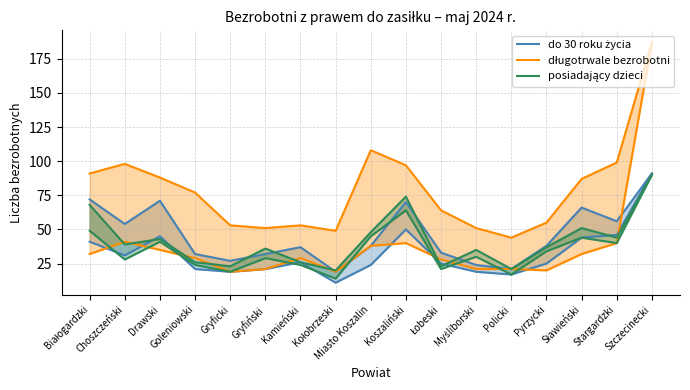

What is the highest value of the do 30 roku życia series?

91